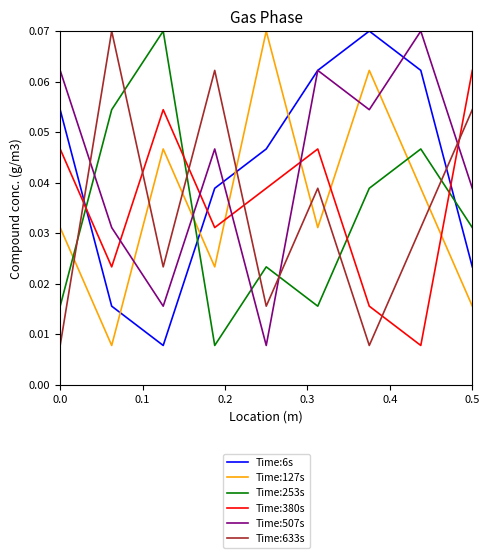

After their last crossing, which series has the higher values: Time:6s or Time:633s?

Time:633s